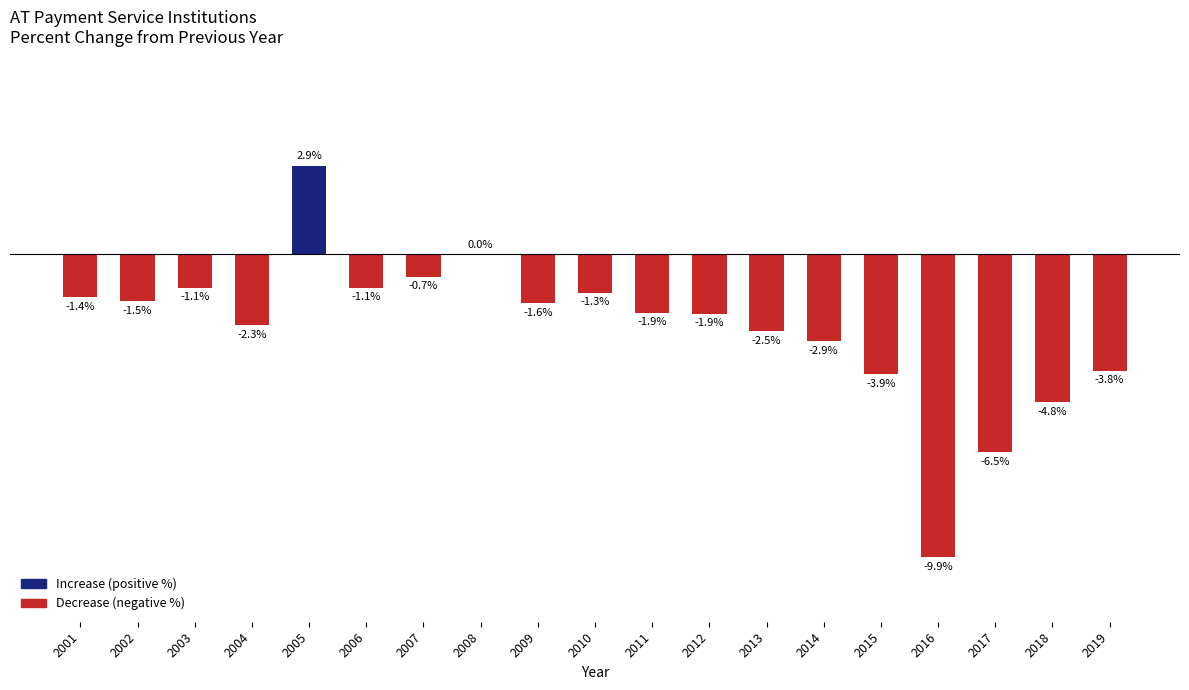

Are the bars horizontal?

No